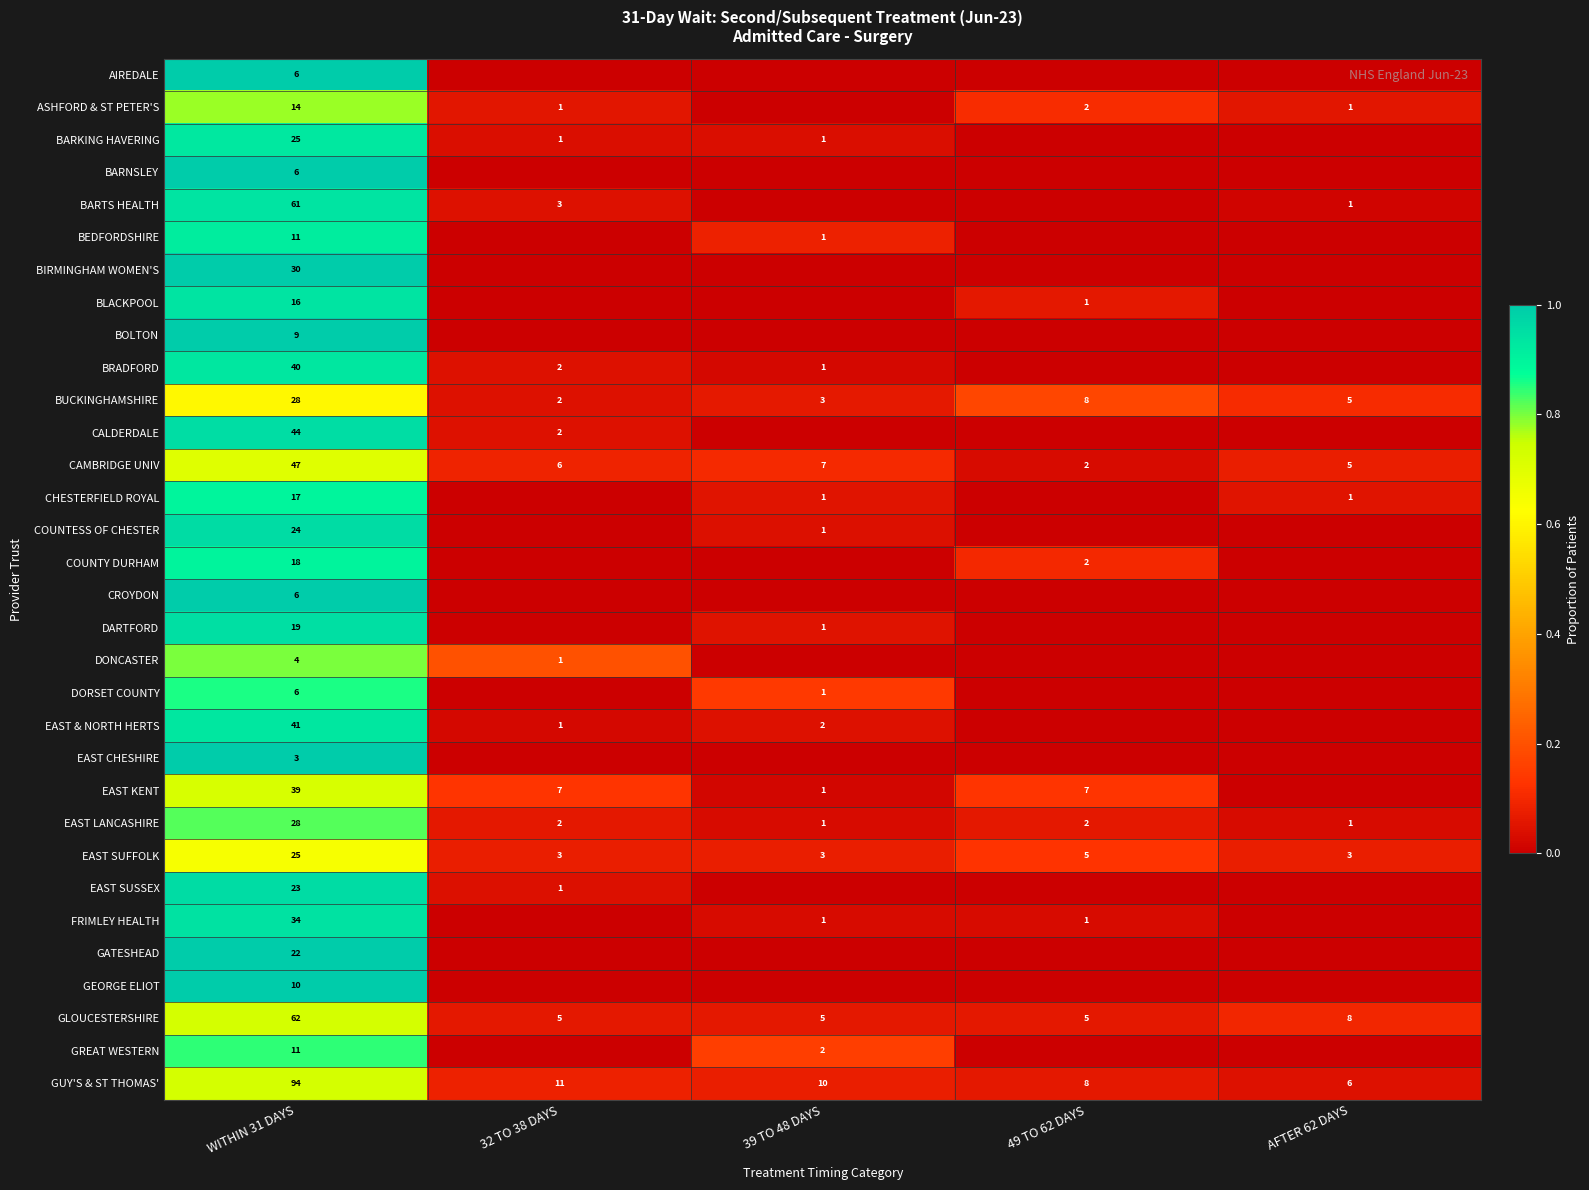

What is the difference between the BUCKINGHAMSHIRE values at 39 TO 48 DAYS and 49 TO 62 DAYS?

5